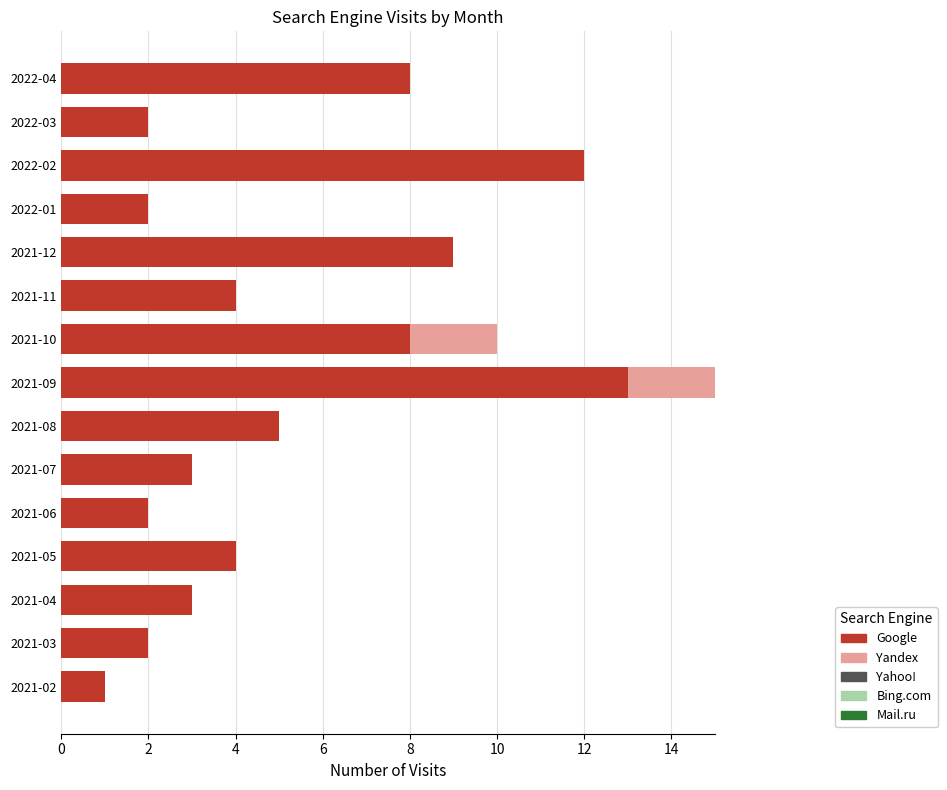

Is it true that Google equals 1 at 2021-05?

False